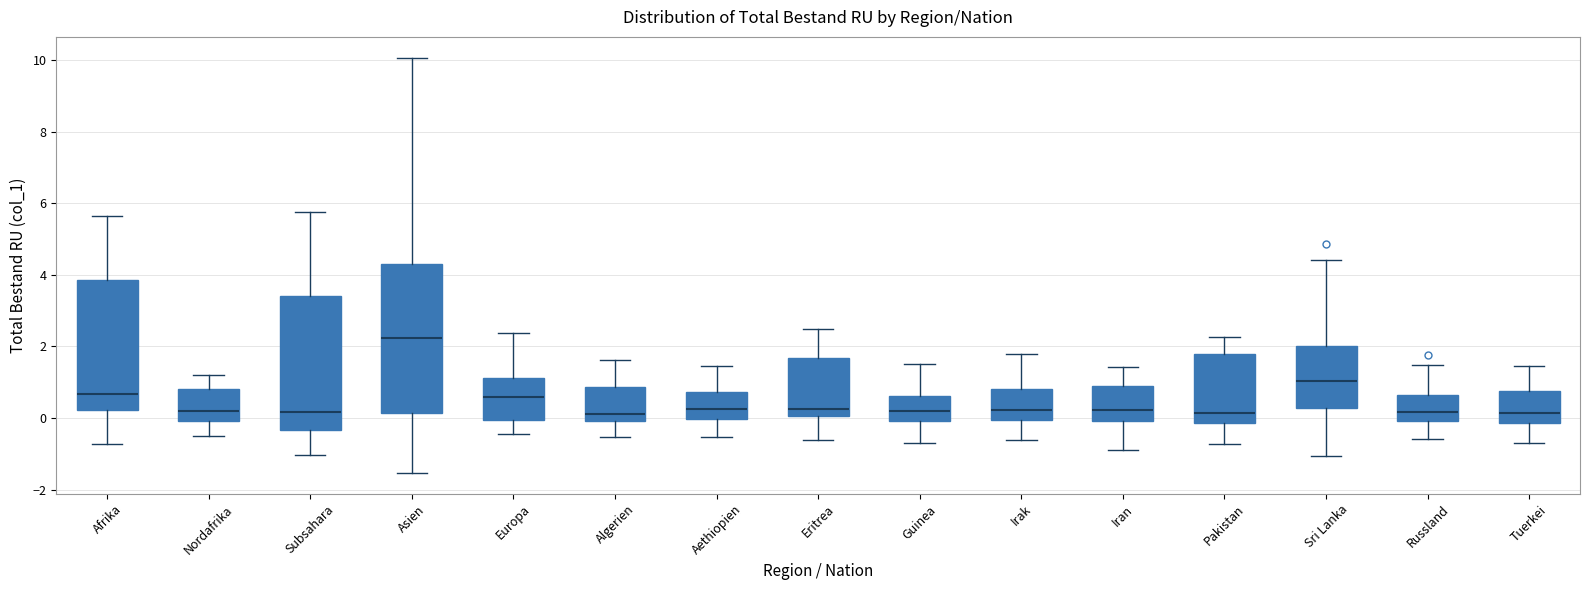

Where is the lower edge of the box for Tuerkei on the y-axis? The values are not printed on the chart, so give them approximately, as read against the axis.

-0.2